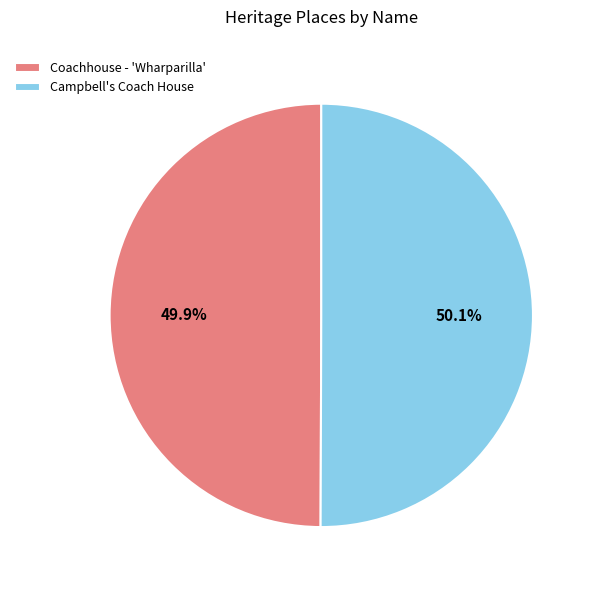

Does any single category account for the majority?

Yes